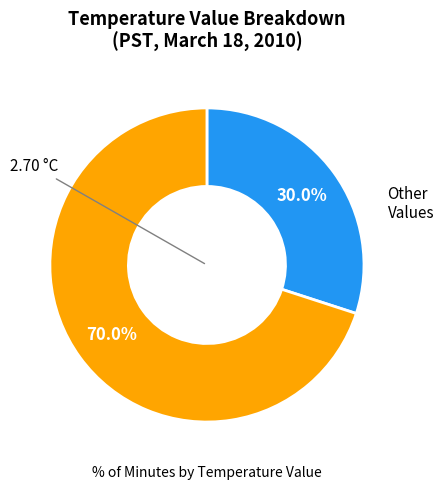

Is there a majority slice in this chart?

Yes